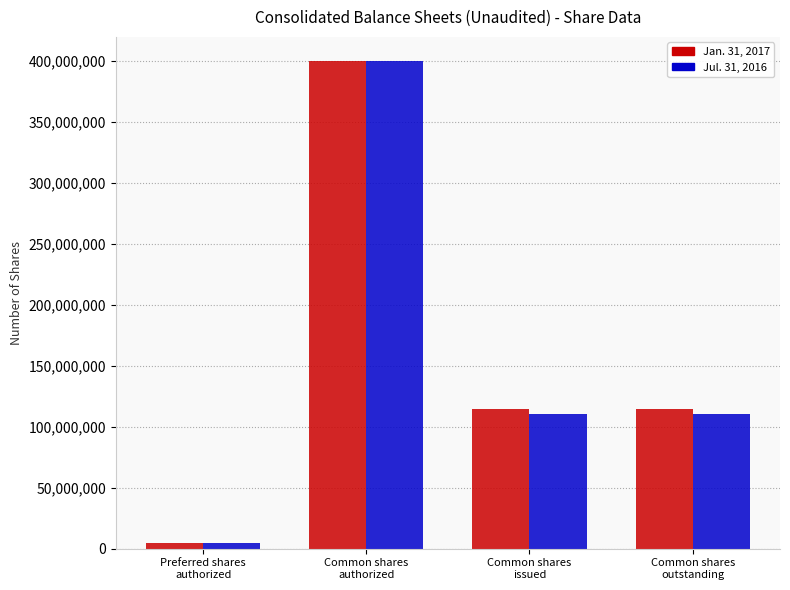

How many categories are shown in the chart?

4